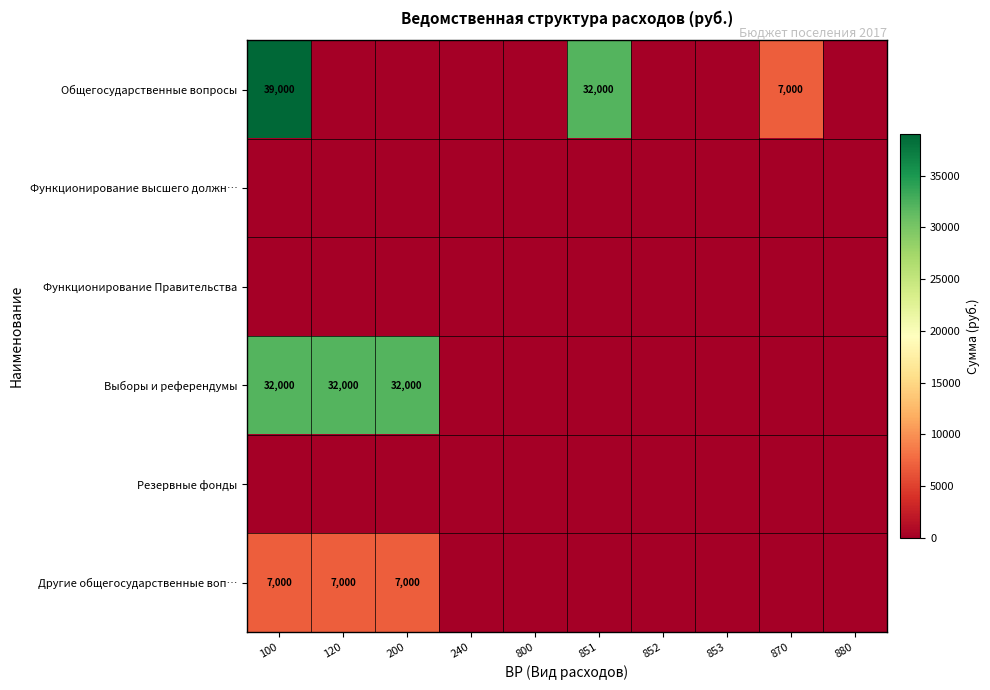

Count the number of categories in the chart.

10